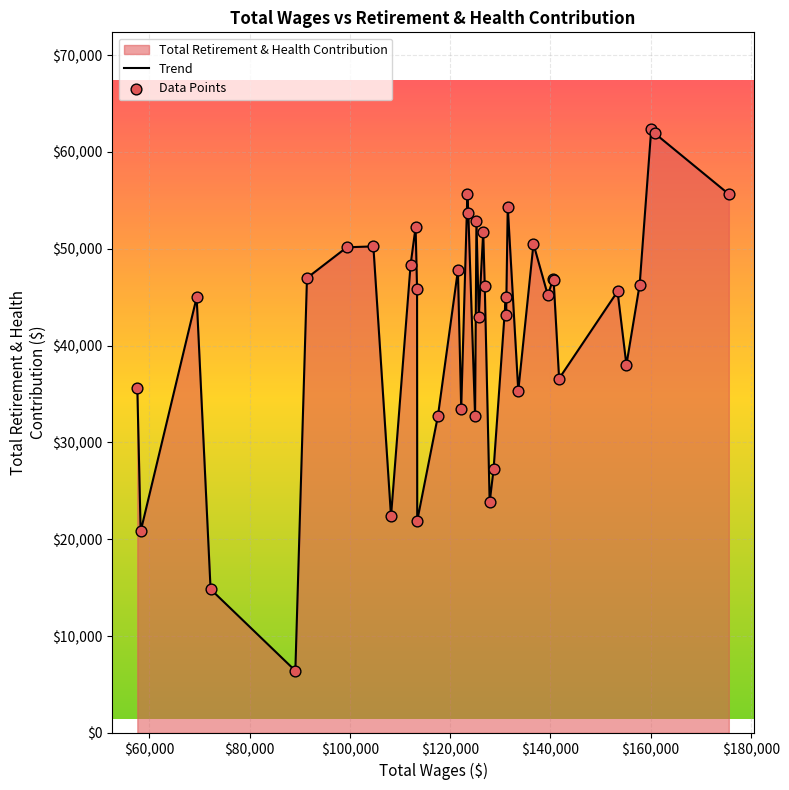

Which series has the largest Y range (max minus min)?

Trend